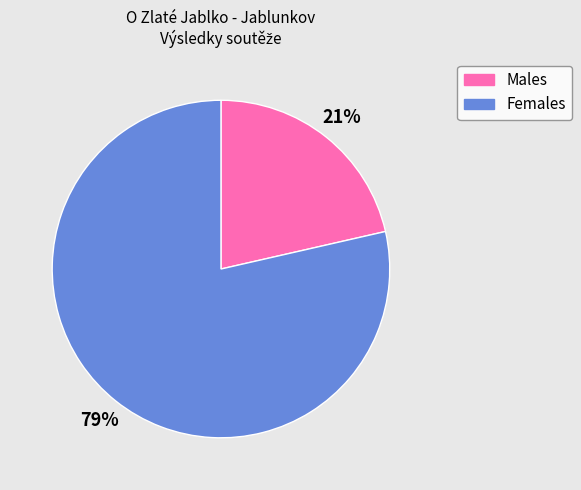

Is there a majority slice in this chart?

Yes